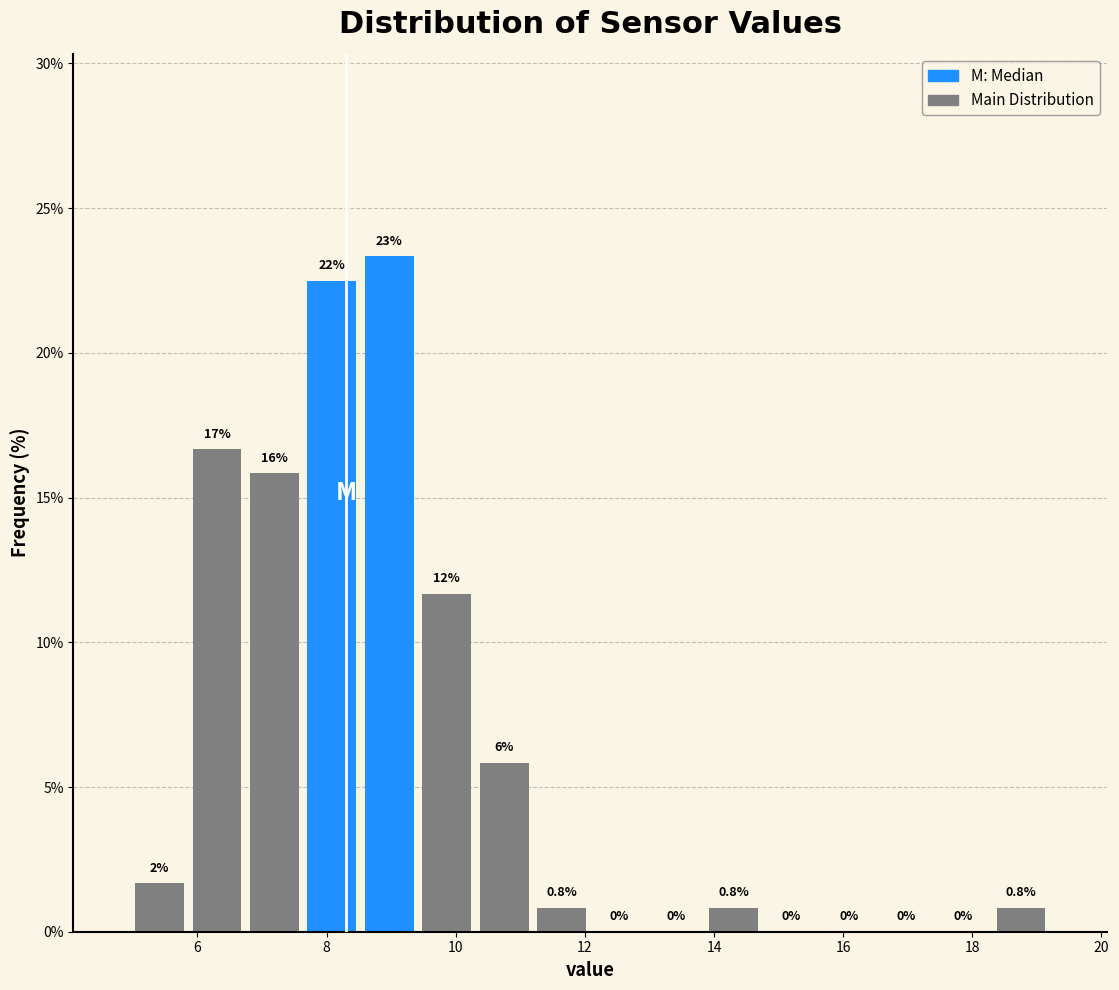

Which range on the x-axis has the tallest bar?

8.6 to 9.4